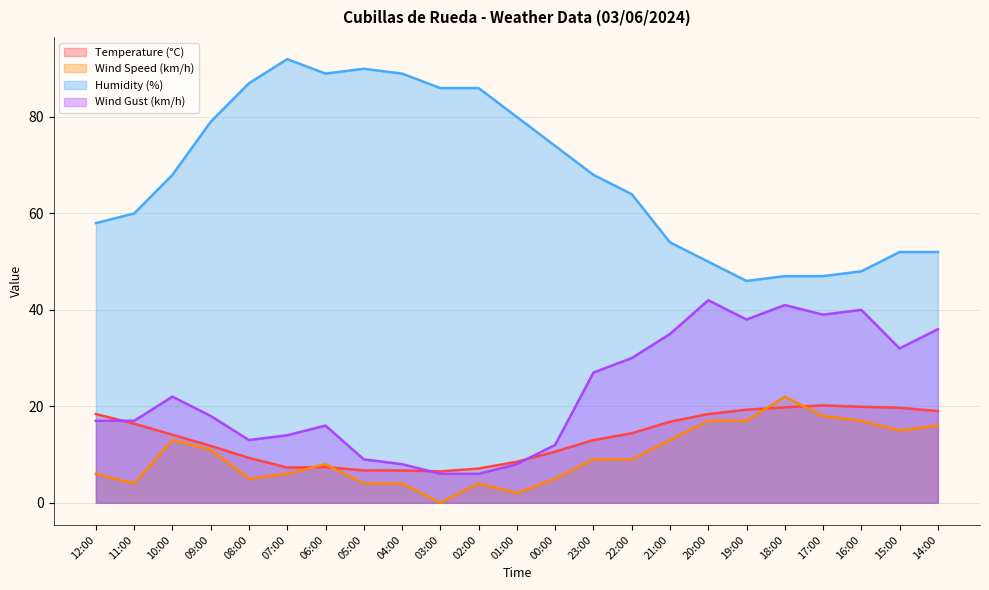

Does the chart display data point markers on the line(s)?

No